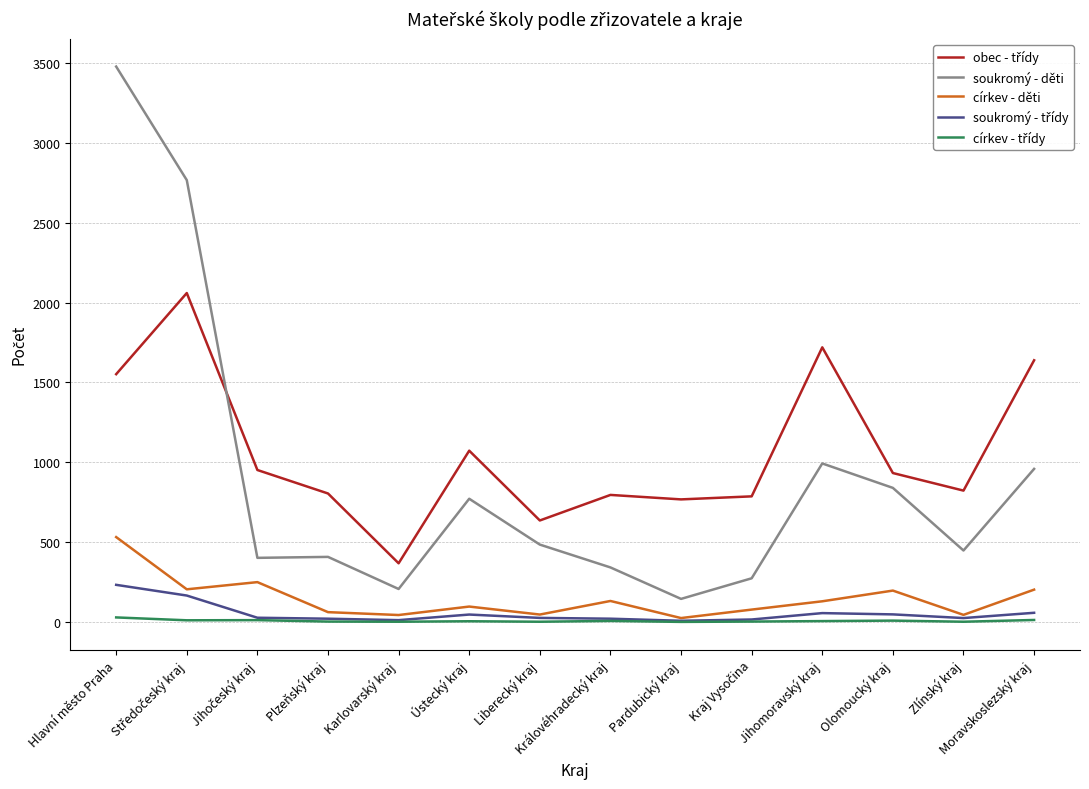

Where is soukromý - děti nearest to the value 1811?

Jihomoravský kraj